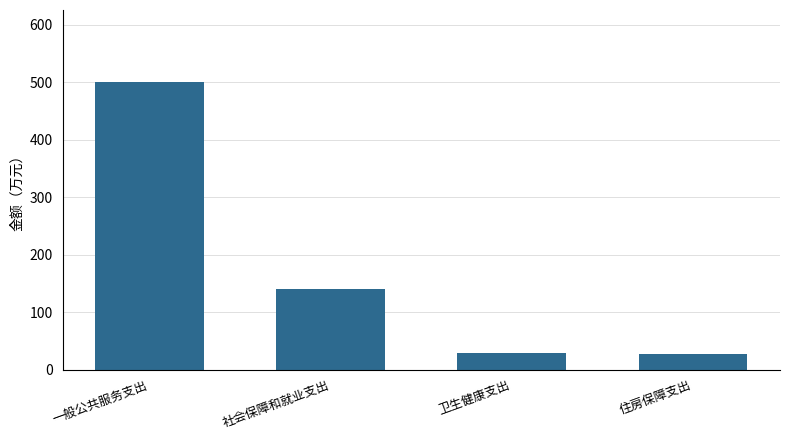

What is the label of the 3rd bar from the left?

卫生健康支出